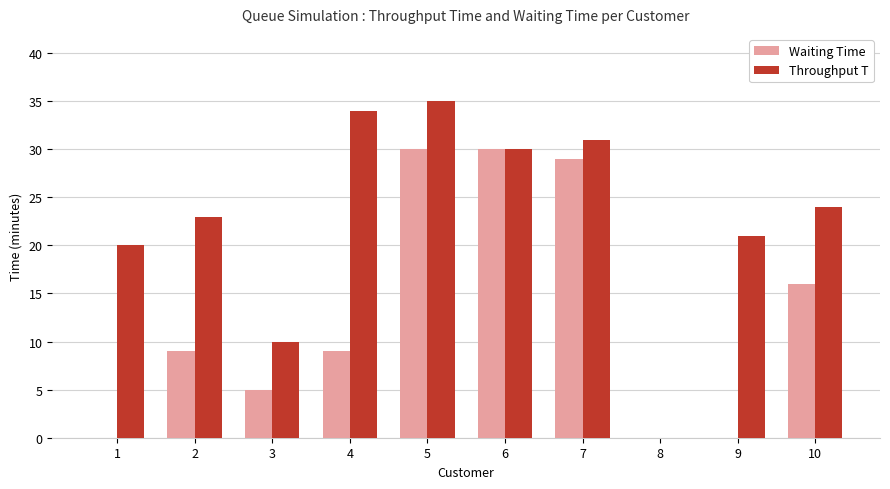

What is the maximum value for Waiting Time?

30